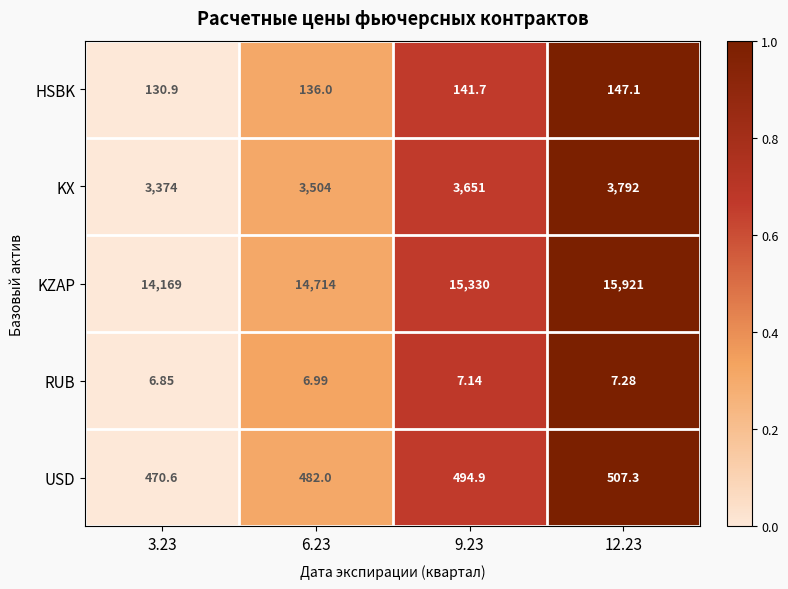

At 3.23, list the series in order from smallest to largest.

RUB, HSBK, USD, KX, KZAP